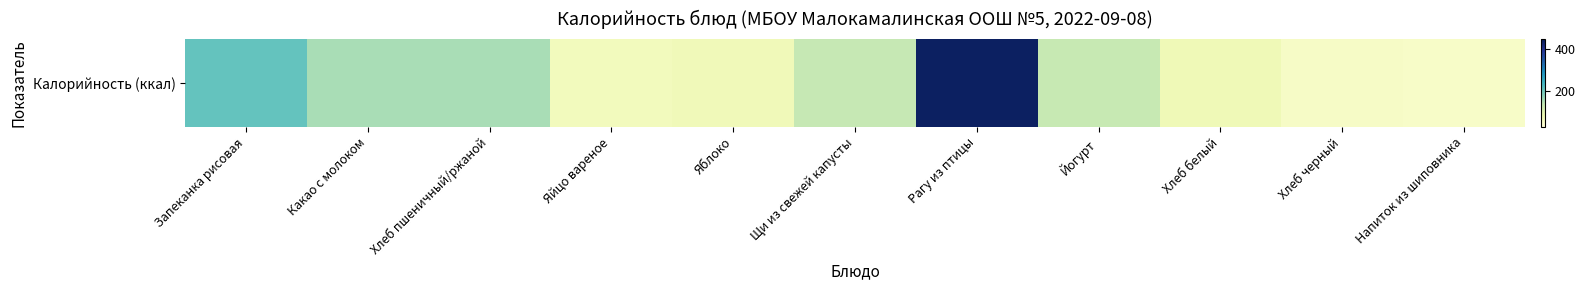

True or false: the data shows 48.3 at Хлеб пшеничный/ржаной.

False